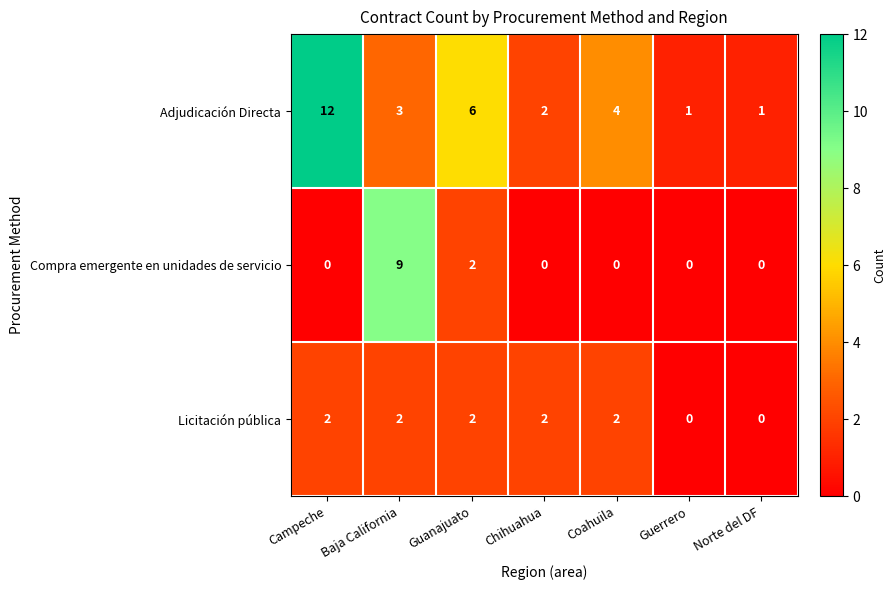

What is the greatest value displayed?

12